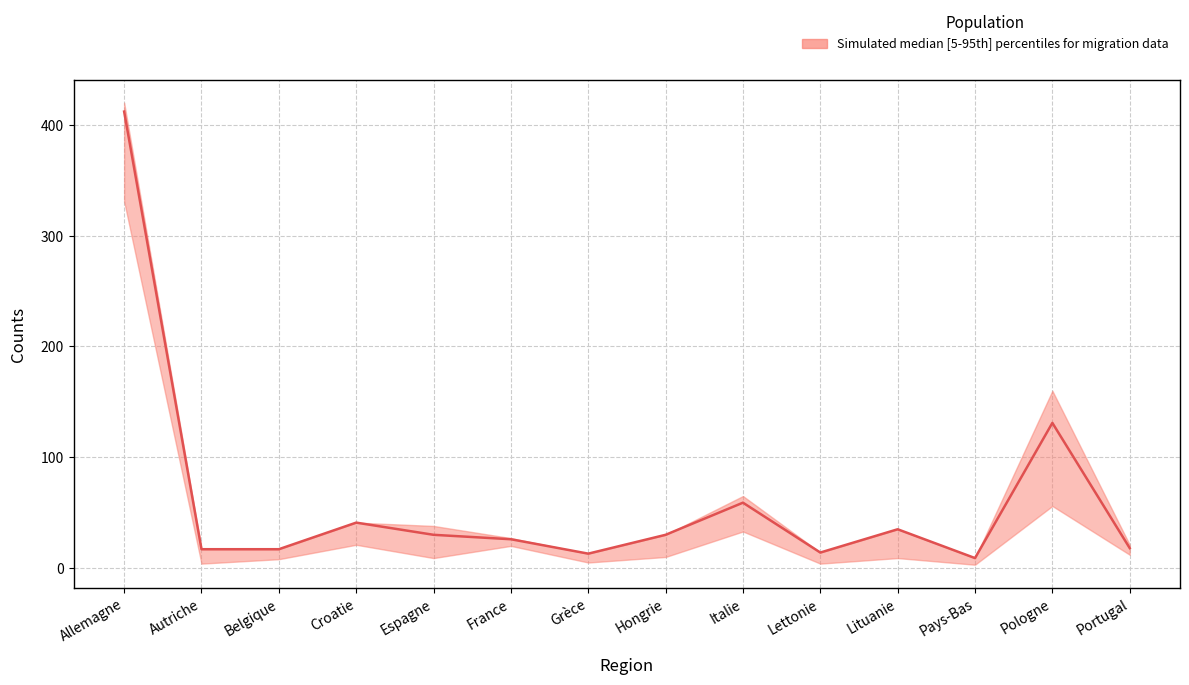

At which label does the data first exceed 30?

Allemagne